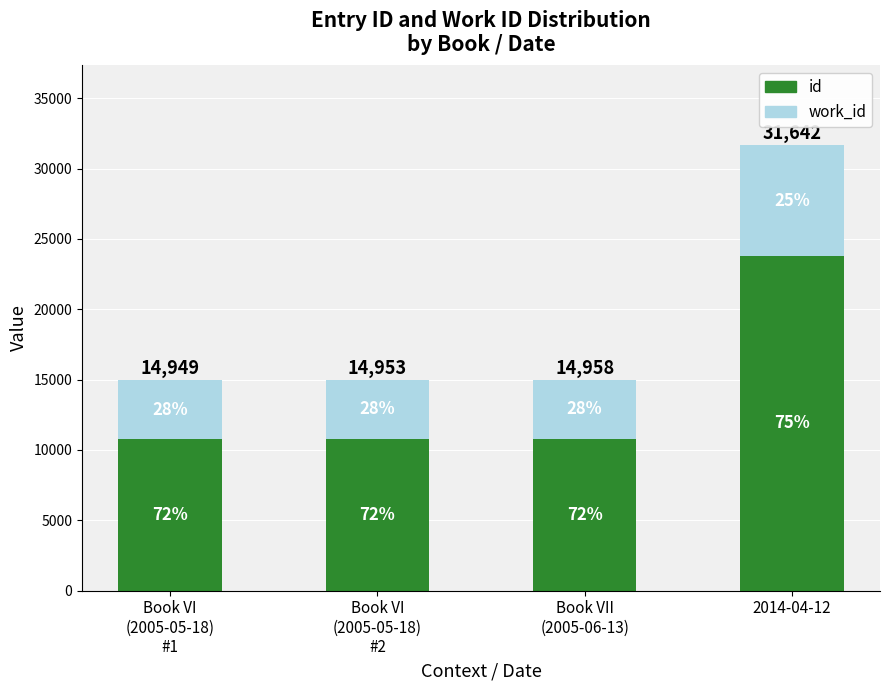

Does the chart contain any negative values?

No